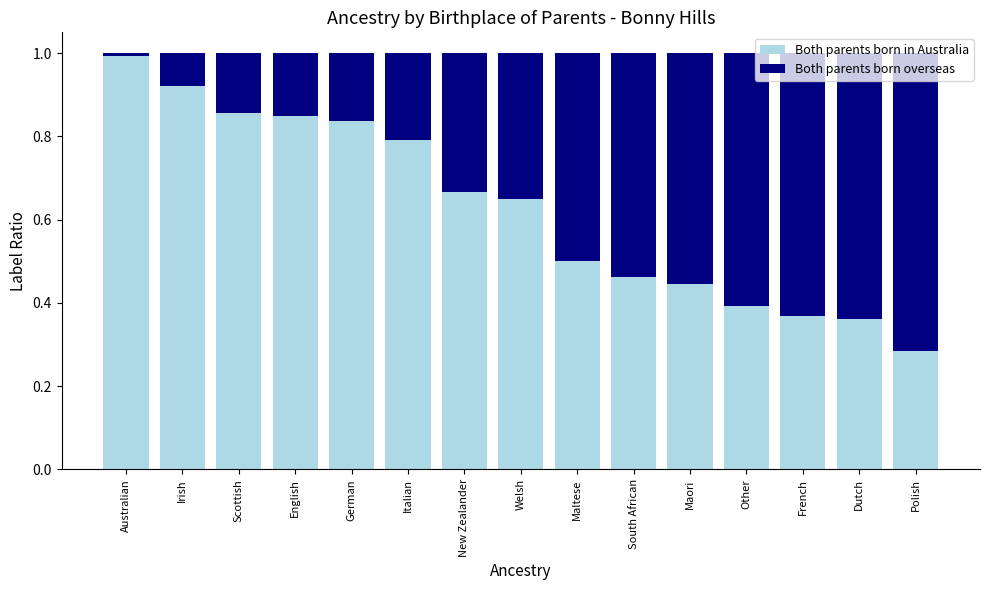

Is it true that Both parents born in Australia equals 0.3 at New Zealander?

False